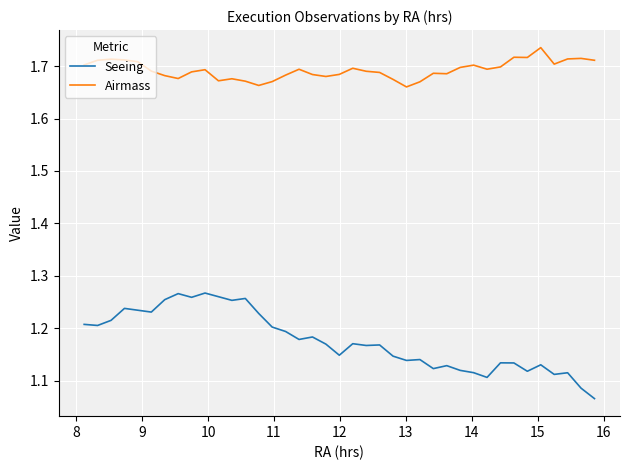

What is the difference between the maximum and minimum values in the Airmass series?

0.1